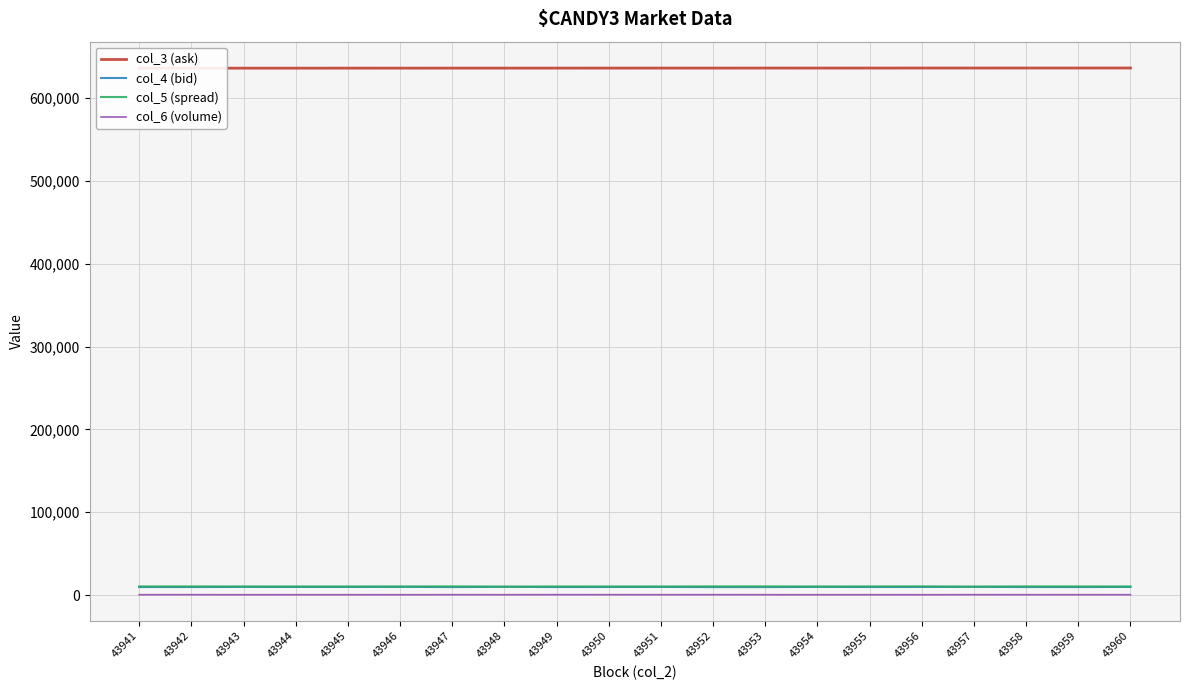

True or false: col_4 (bid) has a value of 9725 at 43950.

True